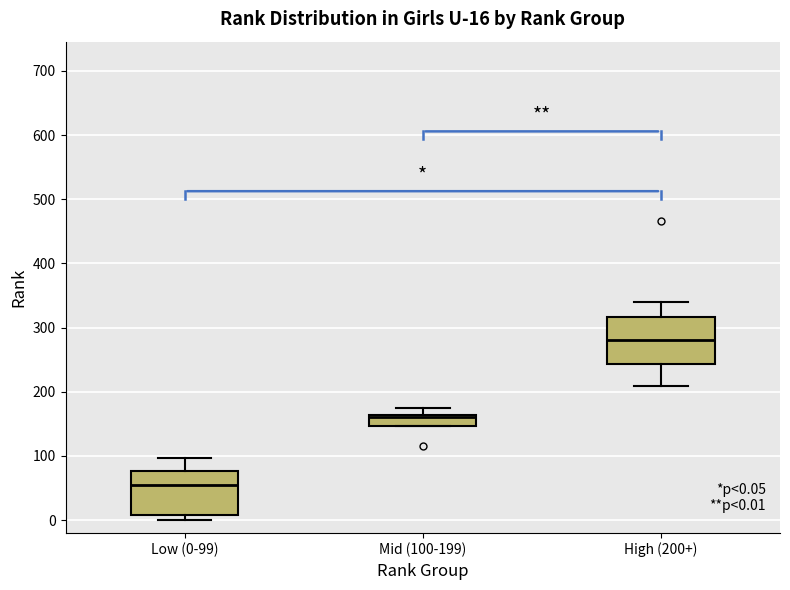

Which box's median line is the lowest?

Low (0-99)